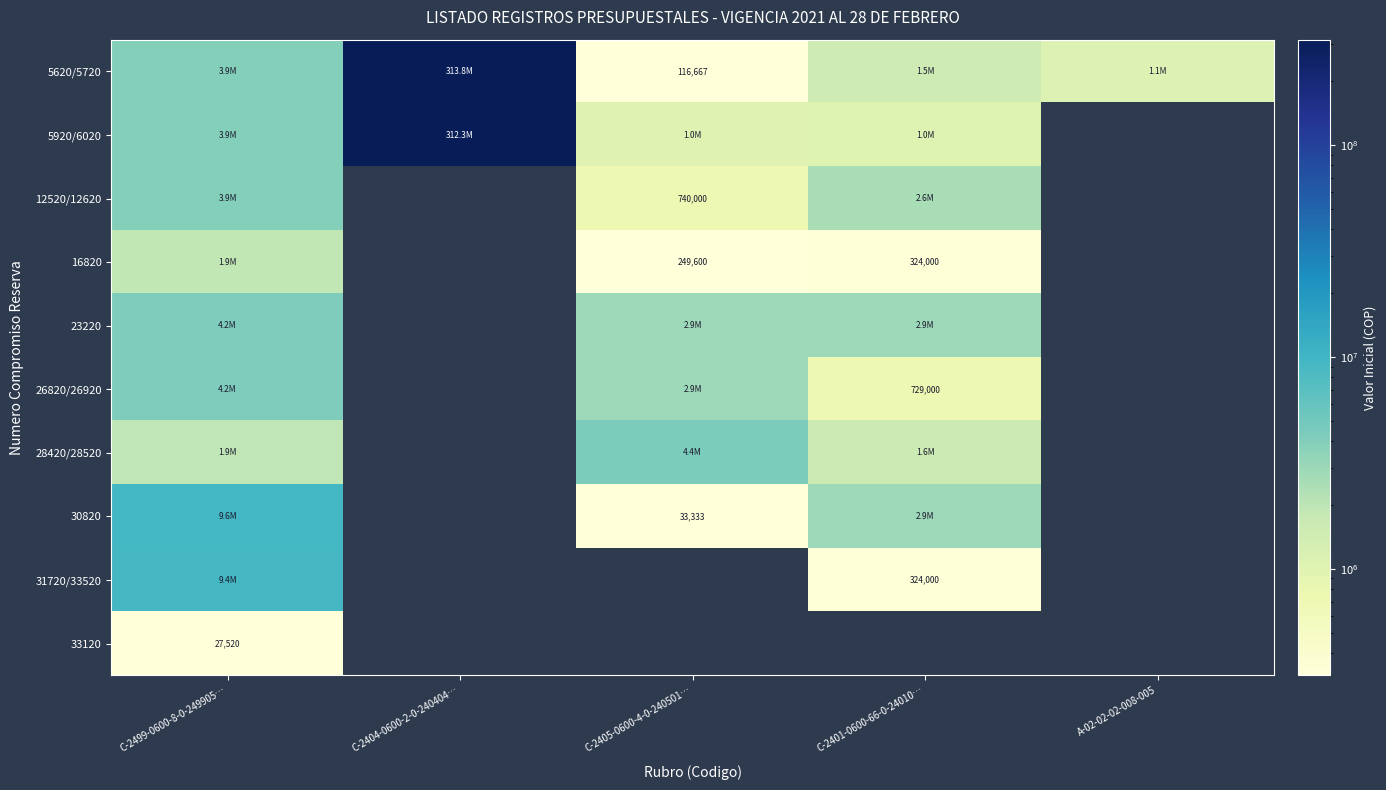

True or false: 12520/12620 has a value of 515921 at C-2405-0600-4-0-240501….

False